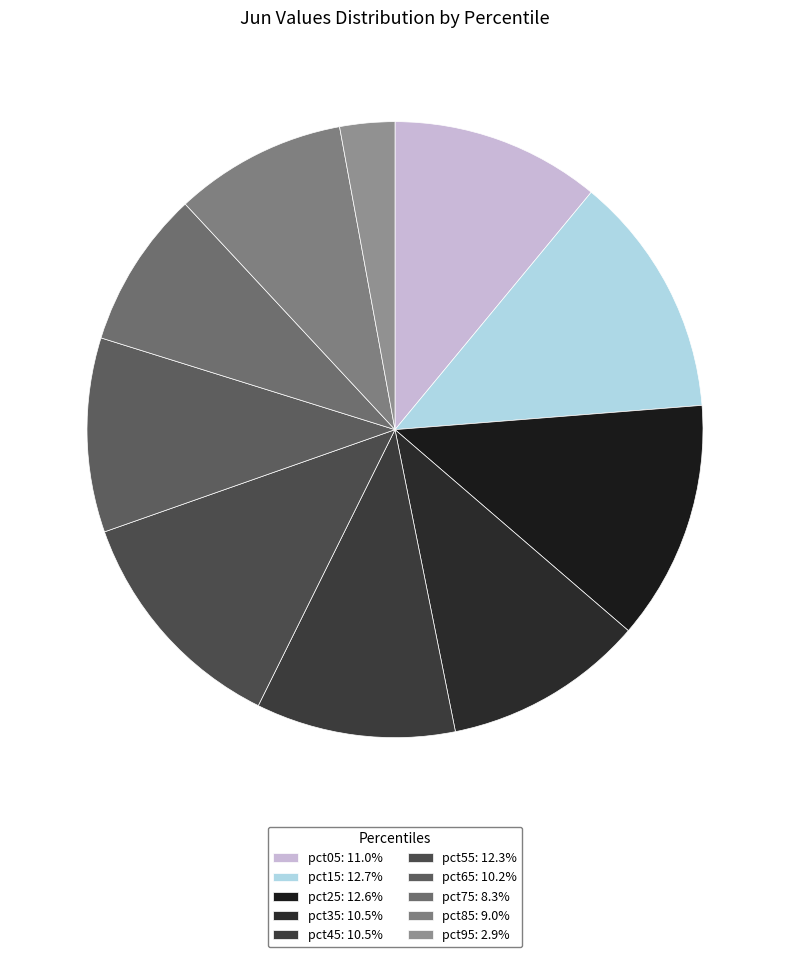

Between pct05 and pct45, which is larger?

pct05